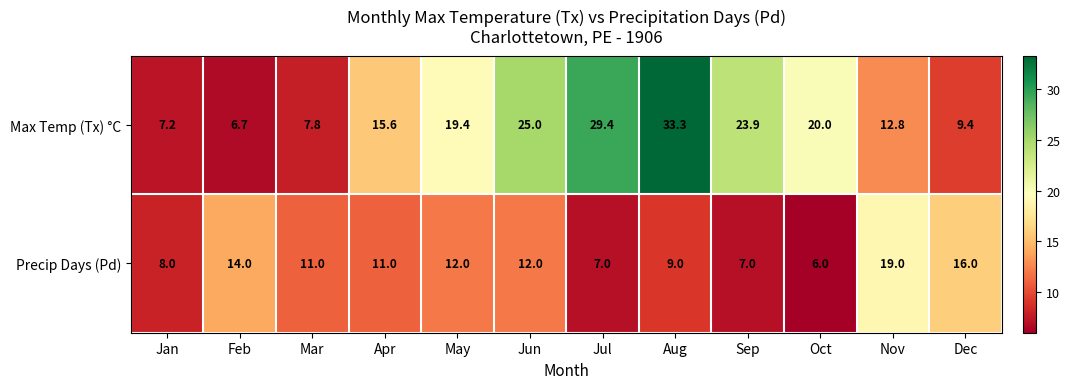

Reading right to left, extract all data points from this chart.

Max Temp (Tx) °C: Dec=9.4	Nov=12.8	Oct=20.0	Sep=23.9	Aug=33.3	Jul=29.4	Jun=25.0	May=19.4	Apr=15.6	Mar=7.8	Feb=6.7	Jan=7.2
Precip Days (Pd): Dec=16.0	Nov=19.0	Oct=6.0	Sep=7.0	Aug=9.0	Jul=7.0	Jun=12.0	May=12.0	Apr=11.0	Mar=11.0	Feb=14.0	Jan=8.0